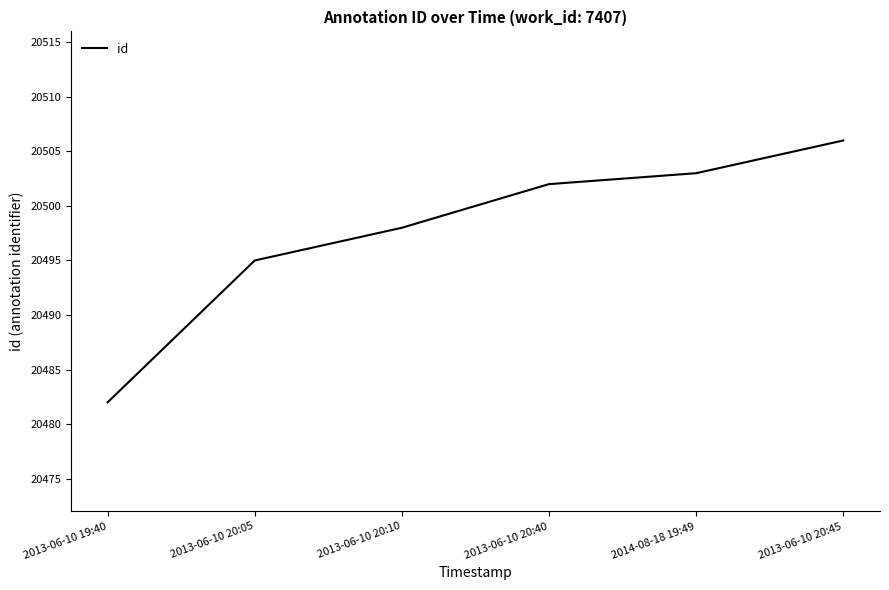

Rank the categories by value from lowest to highest.

2013-06-10 19:40, 2013-06-10 20:05, 2013-06-10 20:10, 2013-06-10 20:40, 2014-08-18 19:49, 2013-06-10 20:45